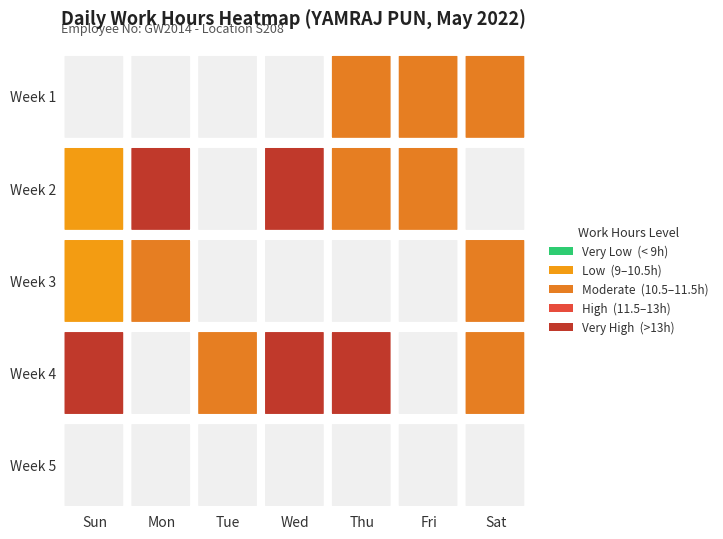

Count the number of categories in the chart.

7